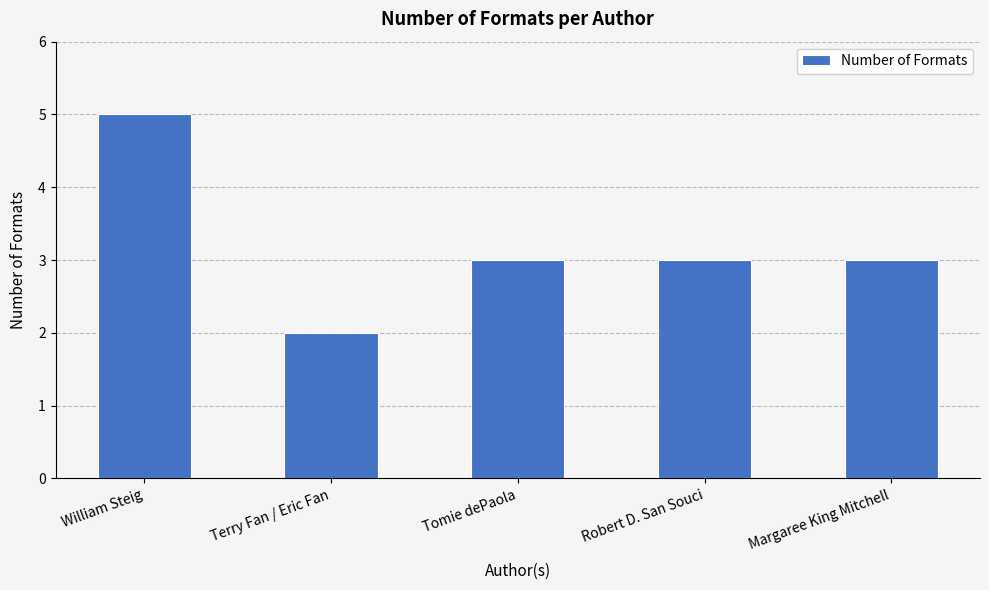

What is the approximate value at William Steig?

5